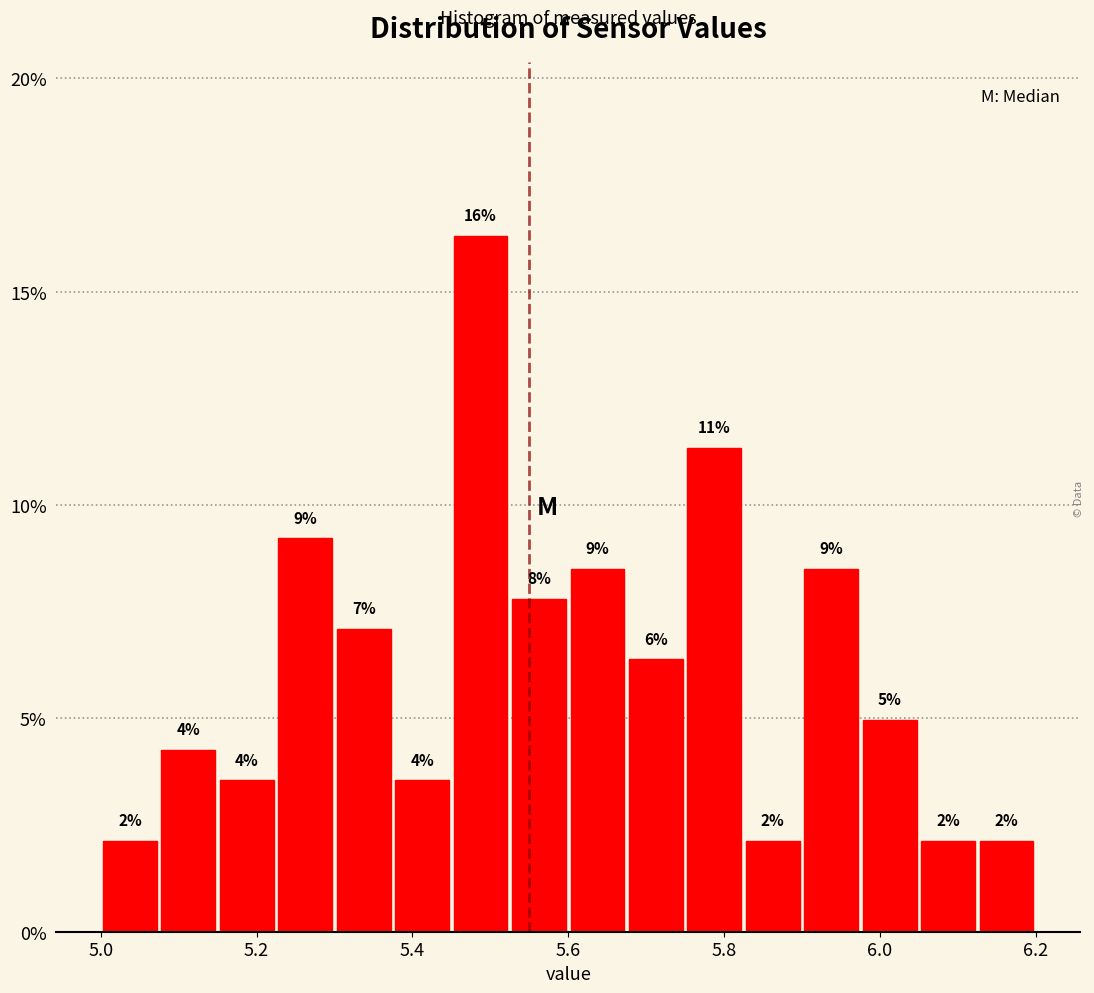

Read against the x-axis, roughly where is the centre of the tallest bar?

5.48